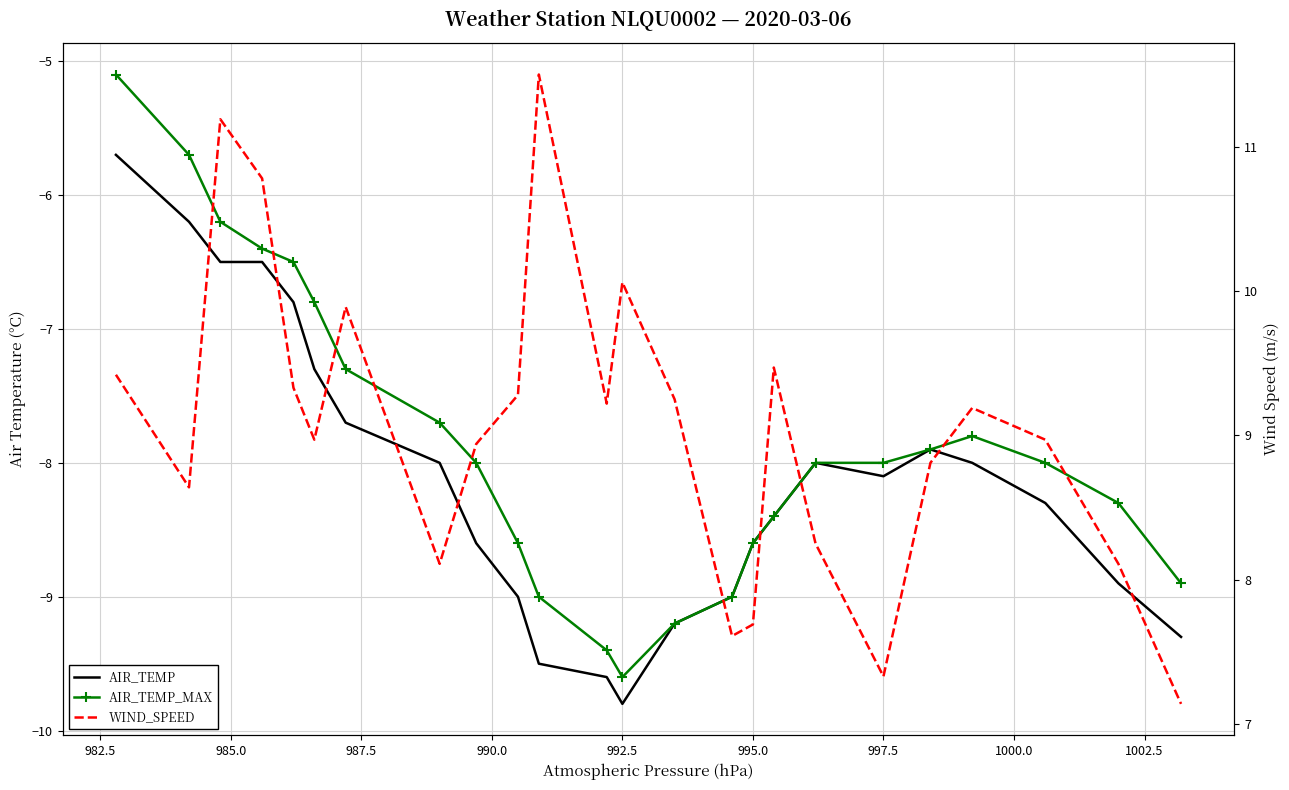

True or false: AIR_TEMP and WIND_SPEED intersect in this chart.

False